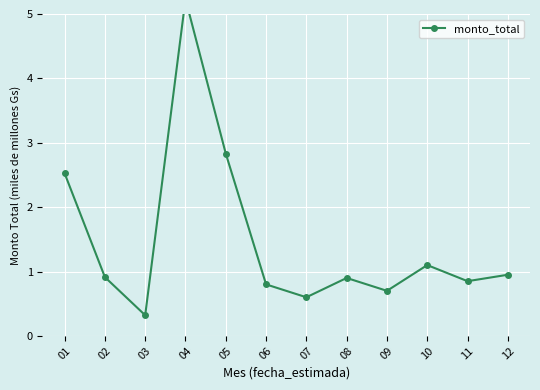

At which label is the value closest to 2?

01